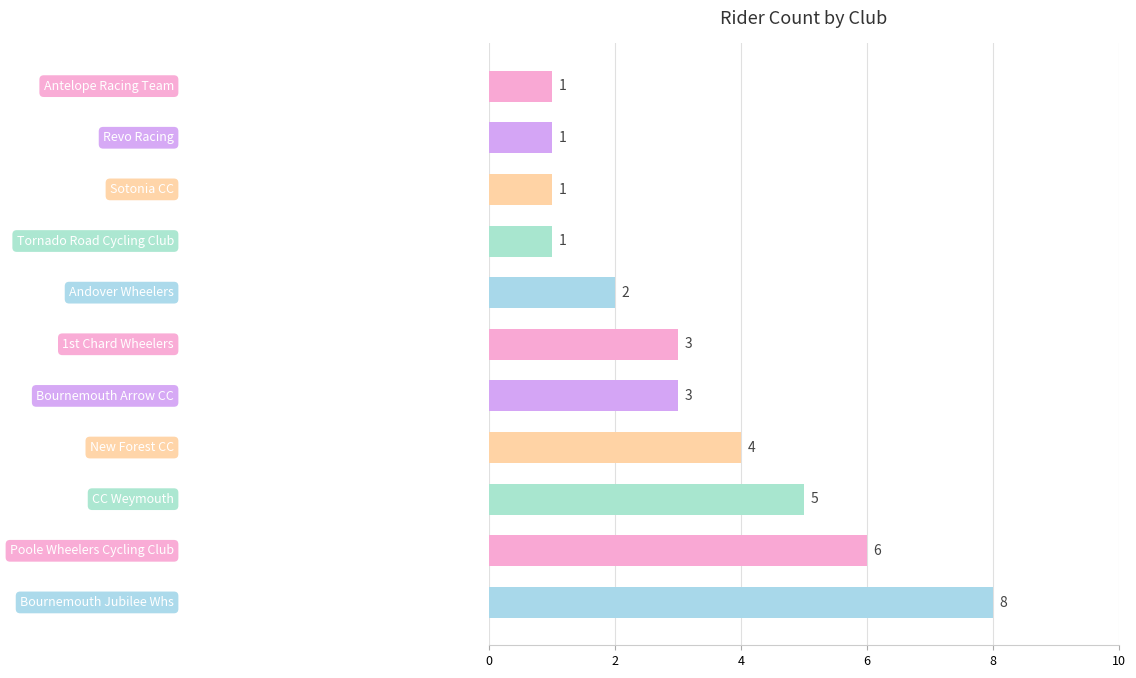

How many values are between 1 and 5?

9